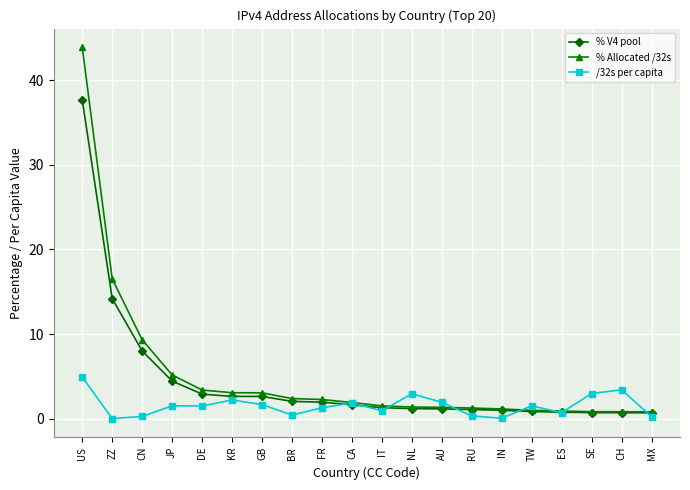

Which series has the largest range (max minus min)?

% Allocated /32s